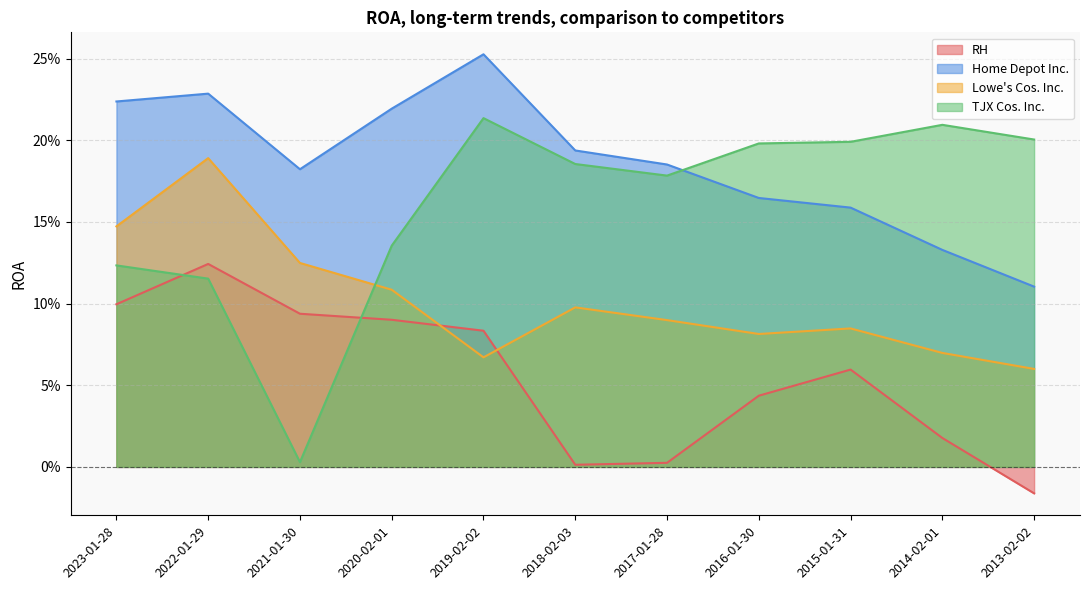

True or false: Lowe's Cos. Inc. and Home Depot Inc. cross at least once.

False